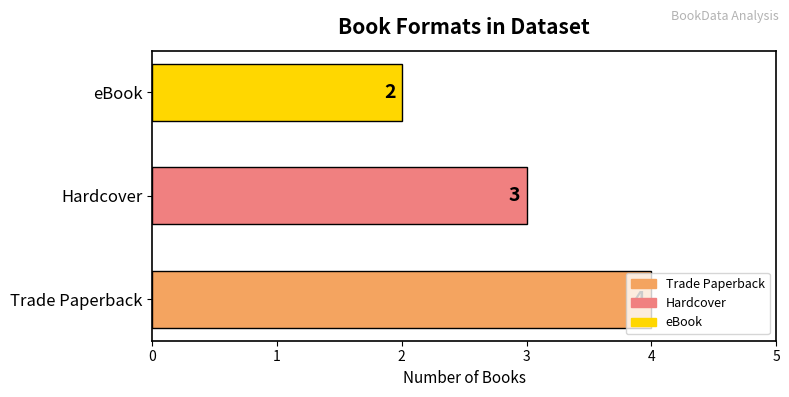

The chart shows a value of 1 at Trade Paperback. True or false?

False